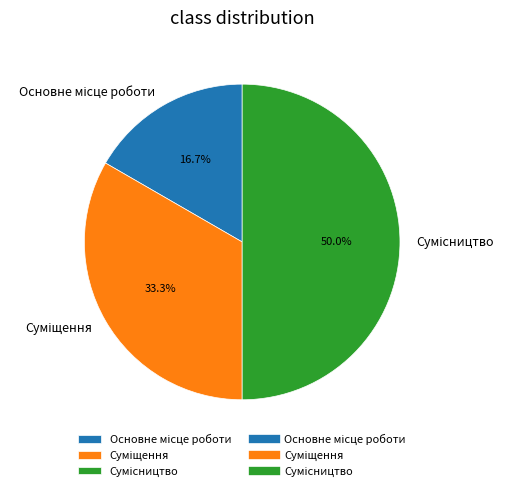

True or false: Сумісництво accounts for 50% of the total.

True